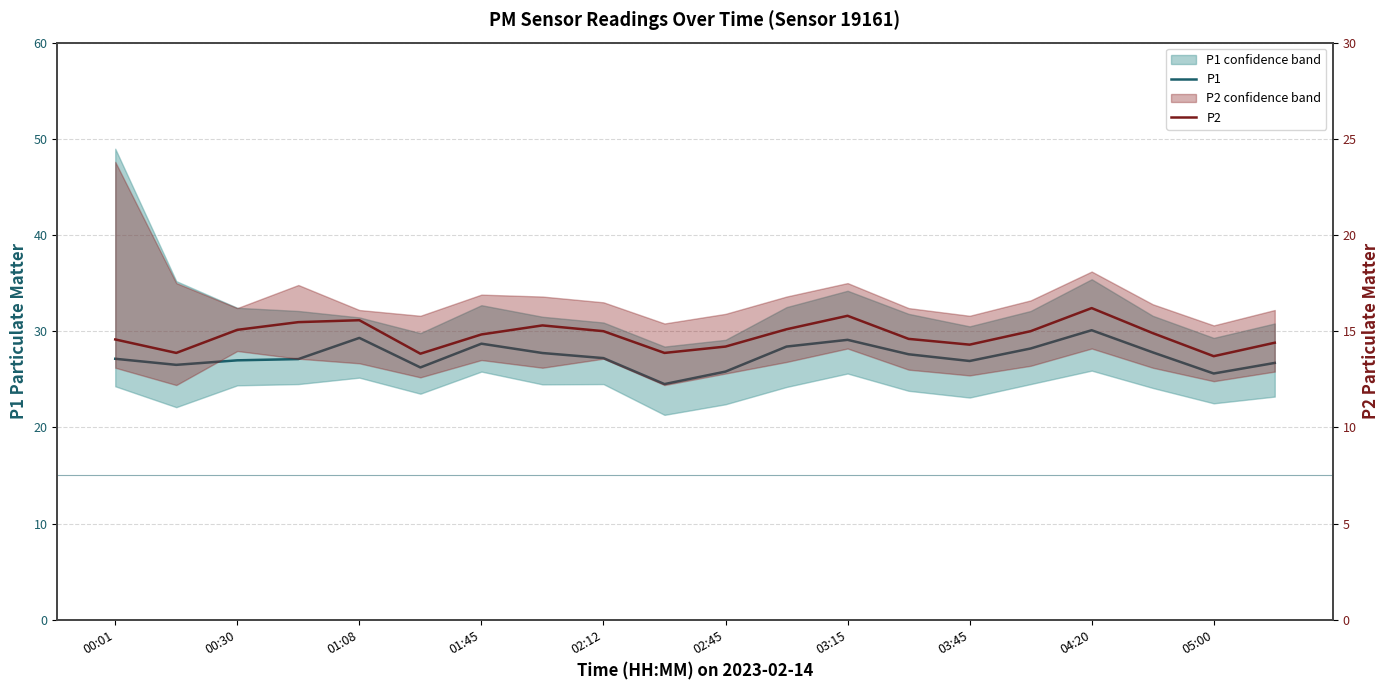

The P2 series shows 13.7 at 05:00. True or false?

True